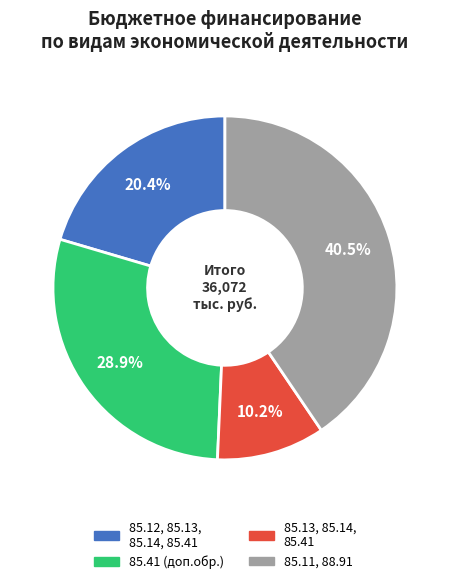

Is there any slice that represents more than half of the pie?

No